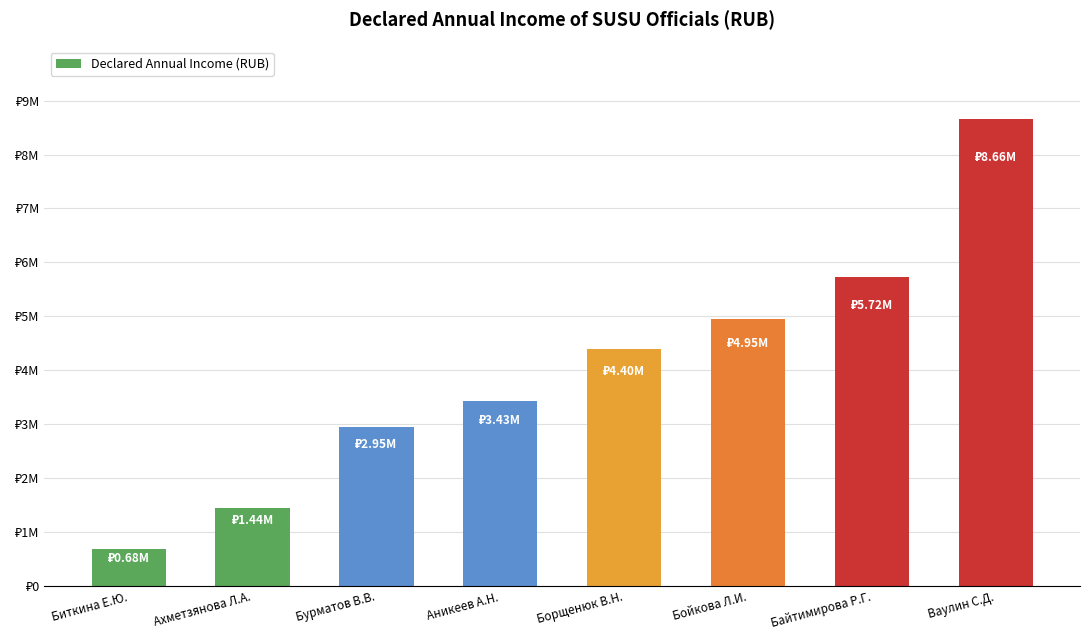

Does the chart contain any negative values?

No